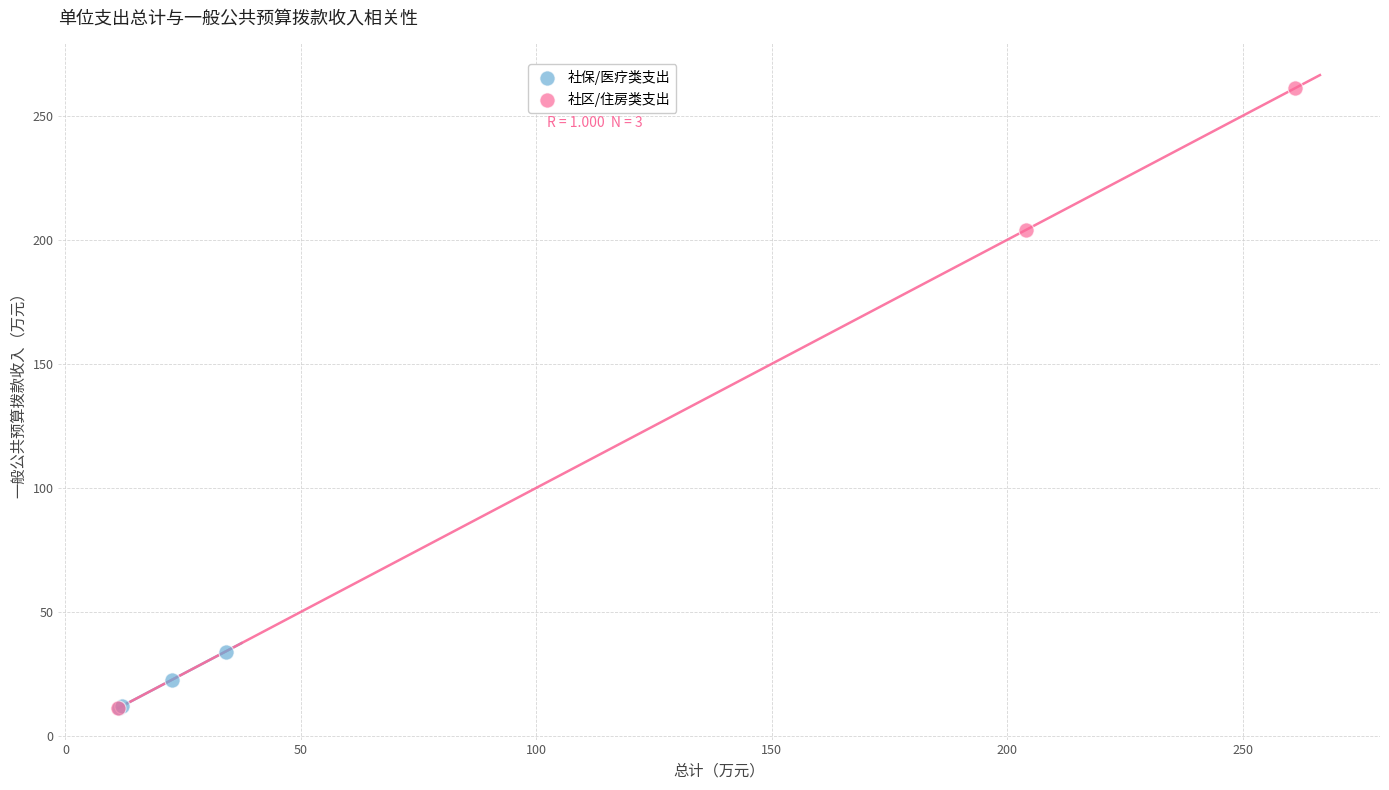

Which series contains the highest Y value?

社区/住房类支出